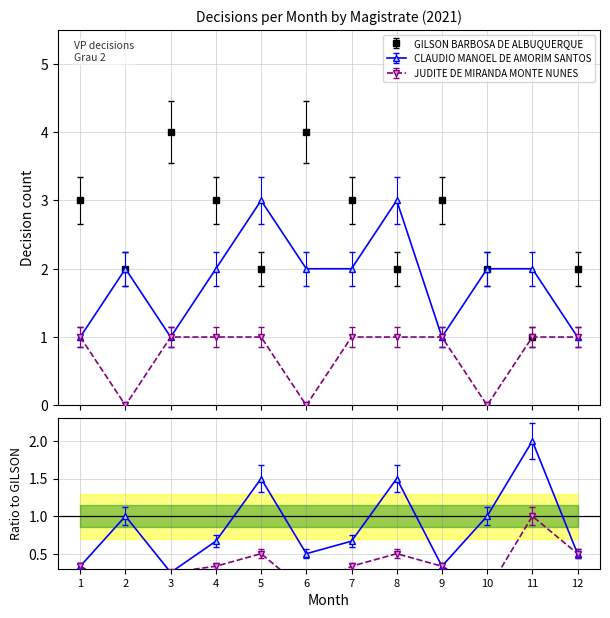

What are all the series names shown in the legend?

GILSON BARBOSA DE ALBUQUERQUE, CLAUDIO MANOEL DE AMORIM SANTOS, JUDITE DE MIRANDA MONTE NUNES